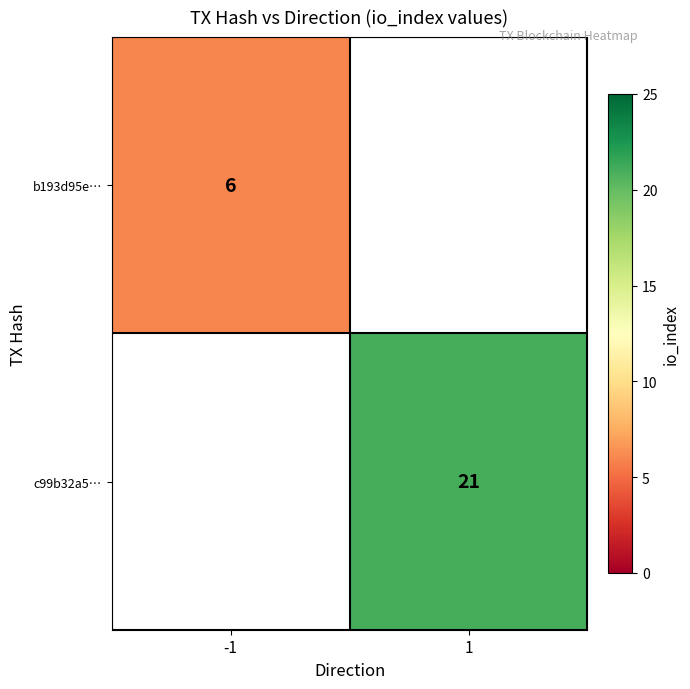

True or false: b193d95e… has a value of 6 at -1.

True